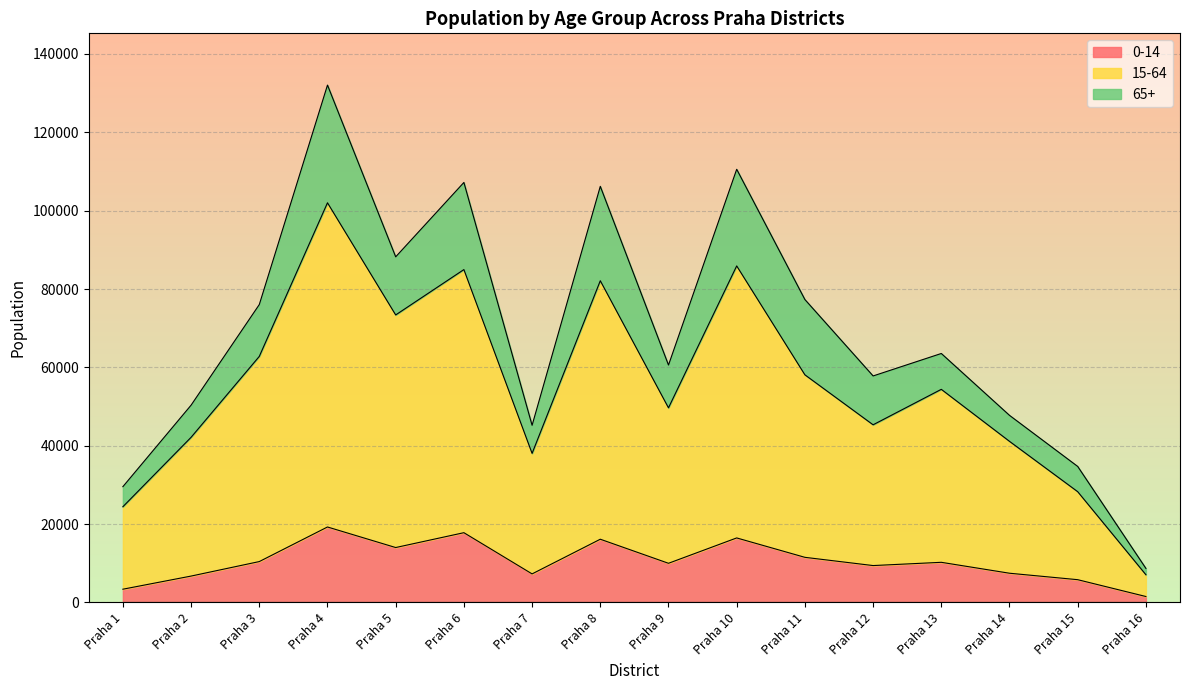

At which category is the sum across all series the highest?

Praha 4